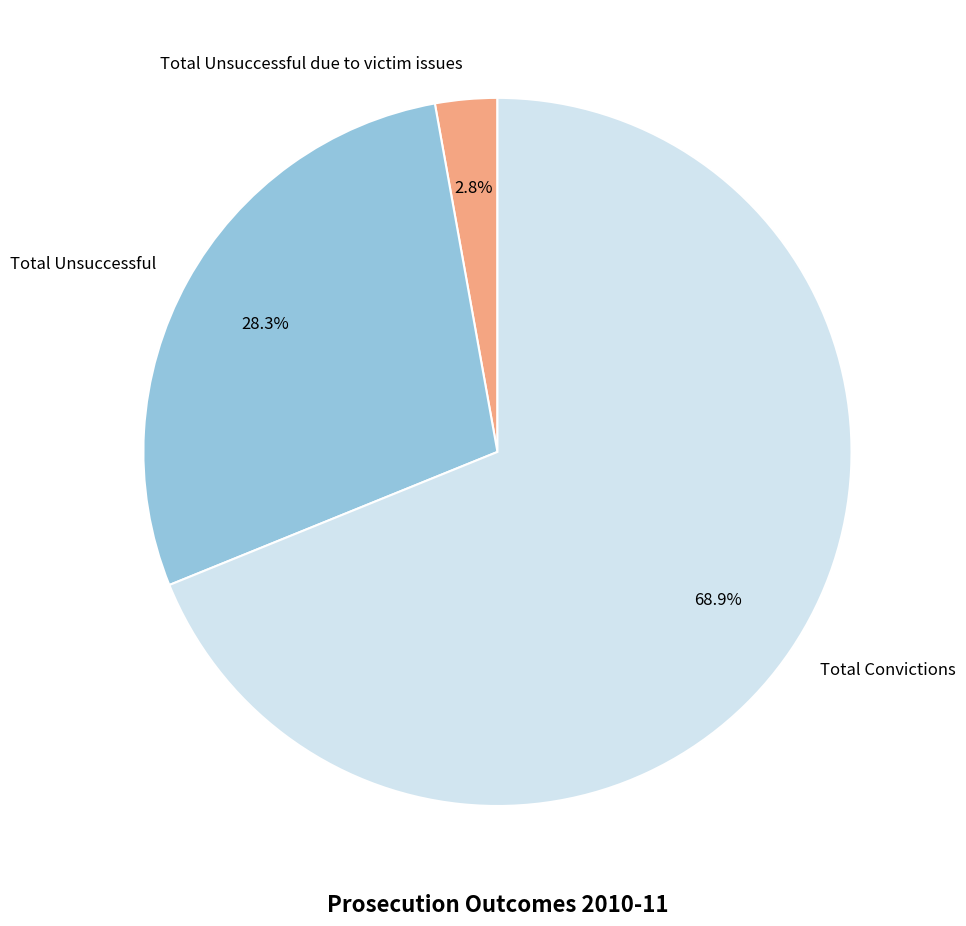

What percentage do Total Unsuccessful due to victim issues and Total Unsuccessful together represent?

31.1%